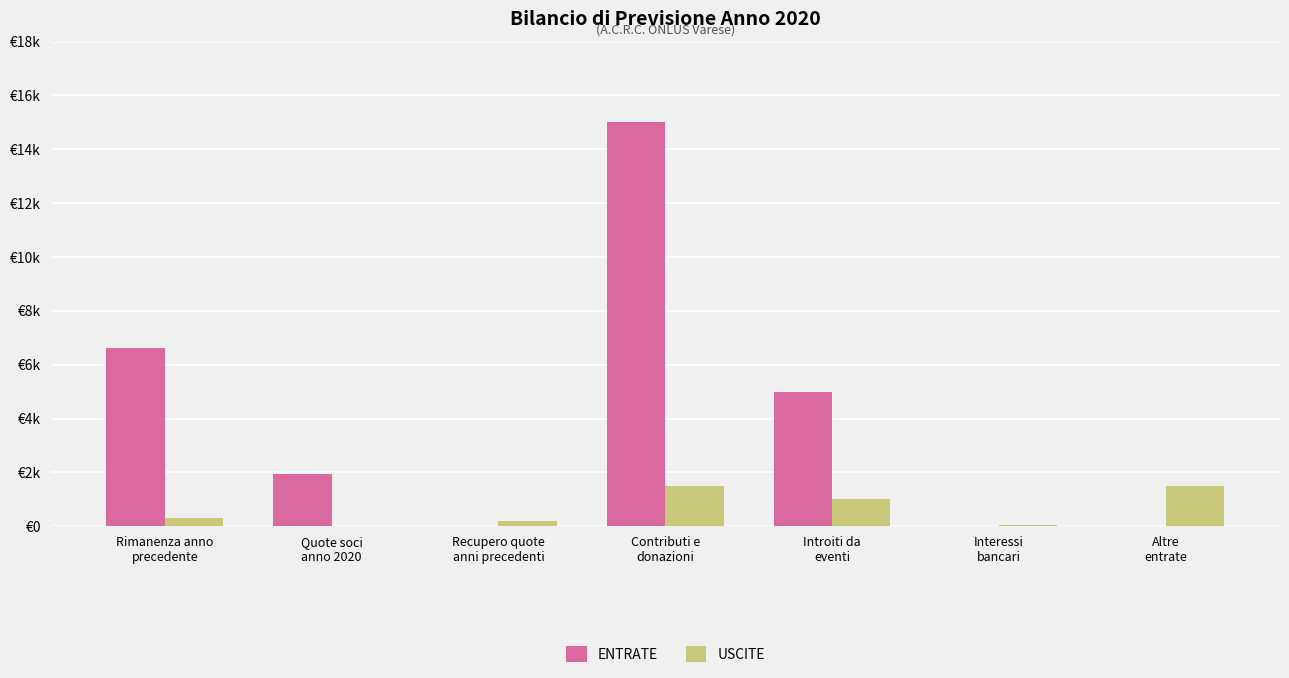

What are all the series names shown in the legend?

ENTRATE, USCITE